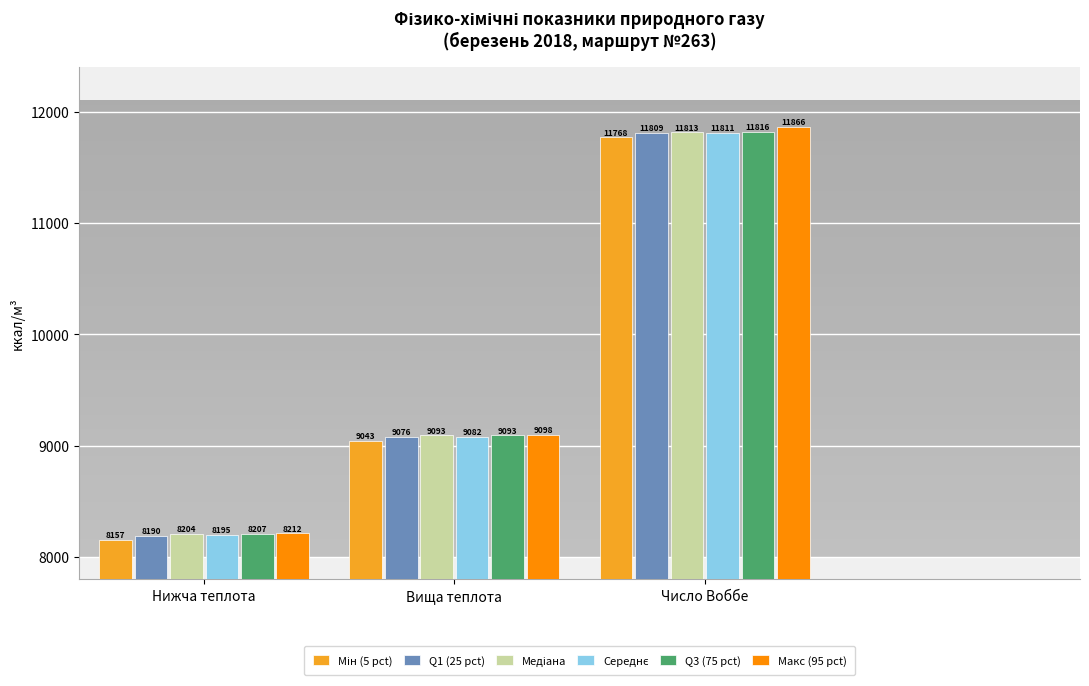

At which category is the sum across all series the highest?

Число Воббе